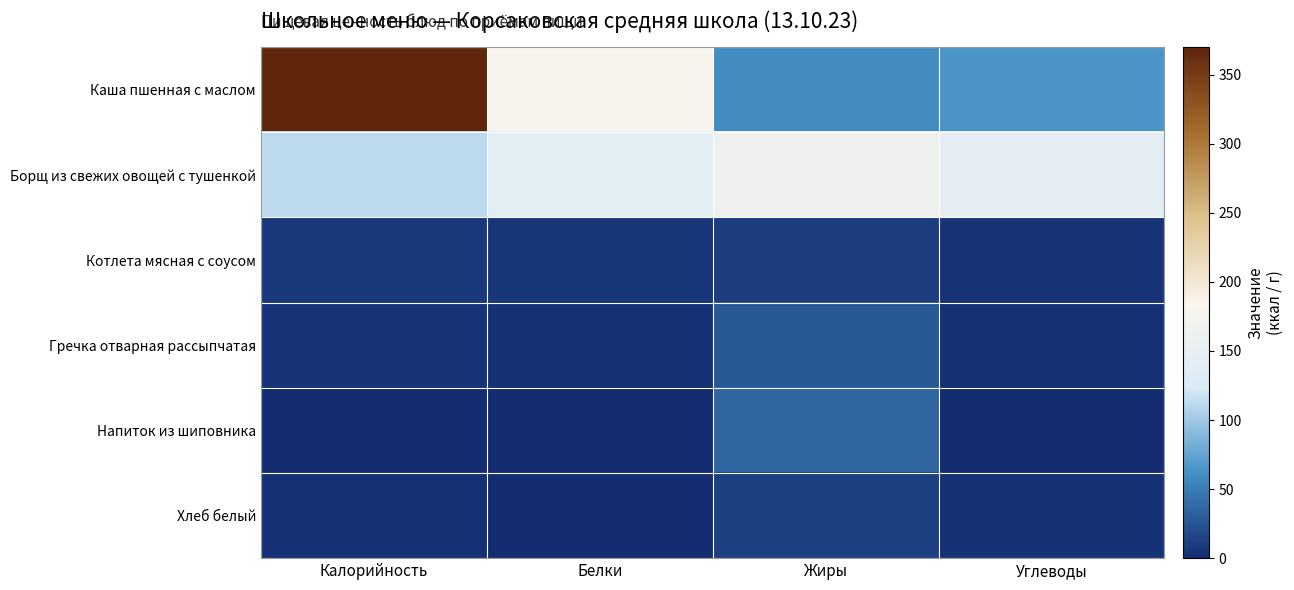

Which series has the largest range (max minus min)?

Каша пшенная с маслом